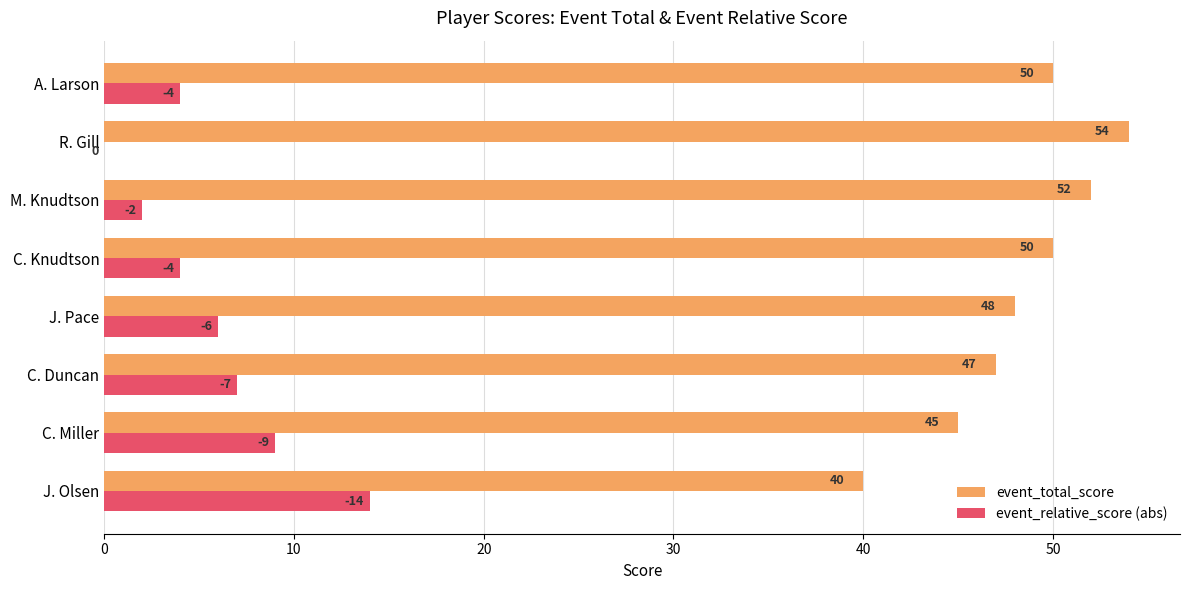

What is the maximum value shown in the chart?

54